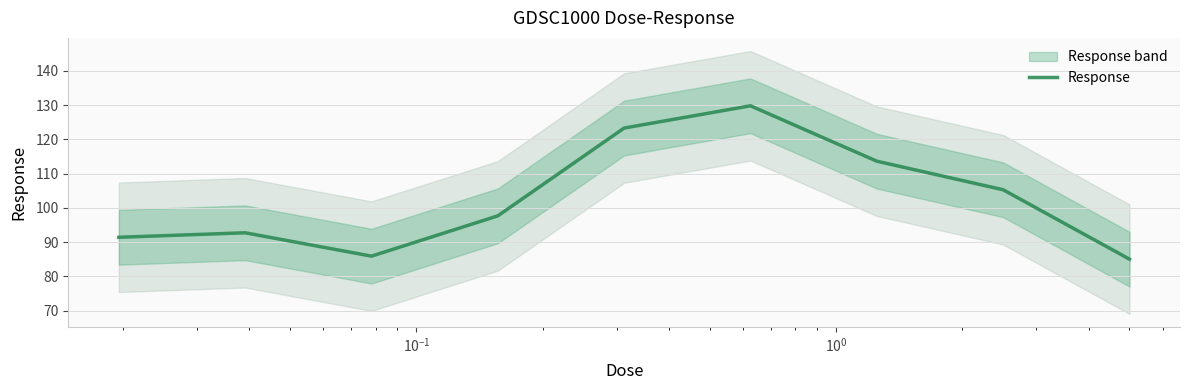

What is the value of the 5th point from the left?

123.3